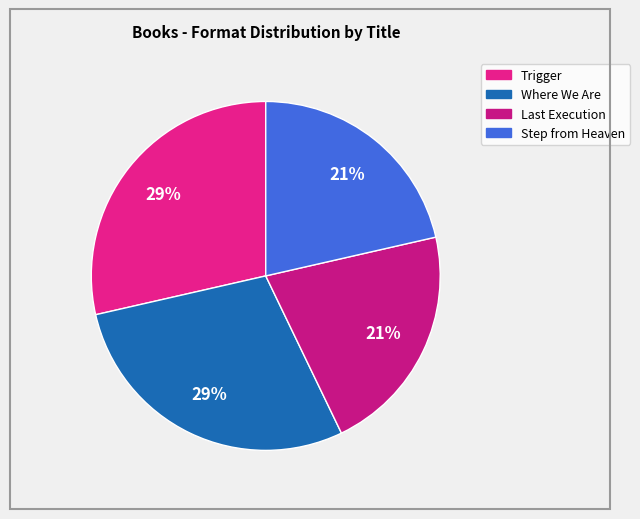

To the nearest percent, what portion does Step from Heaven represent?

21%